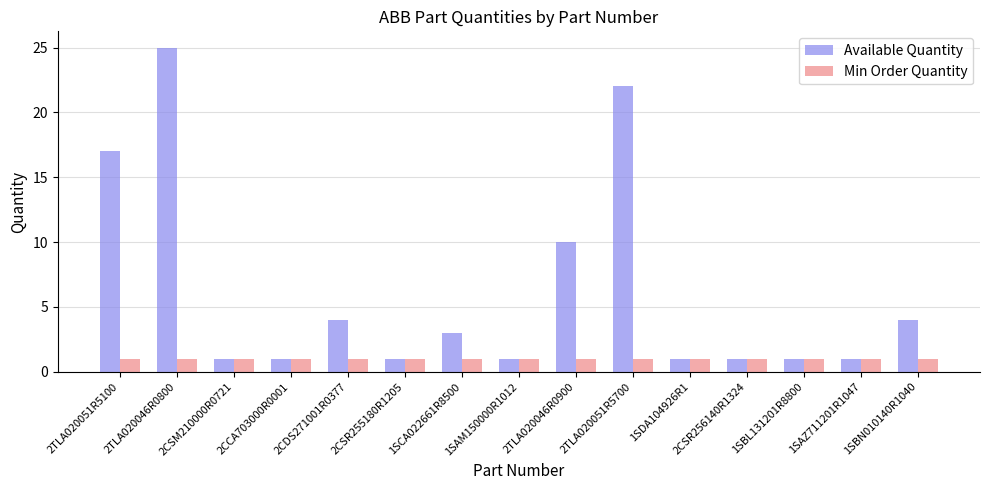

What is the label of the 12th bar from the right?

2CCA703000R0001